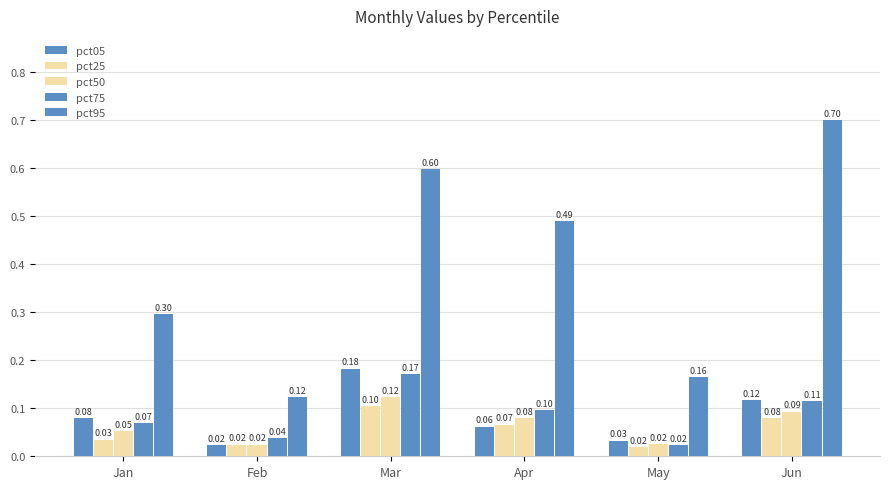

Count the number of categories in the chart.

6